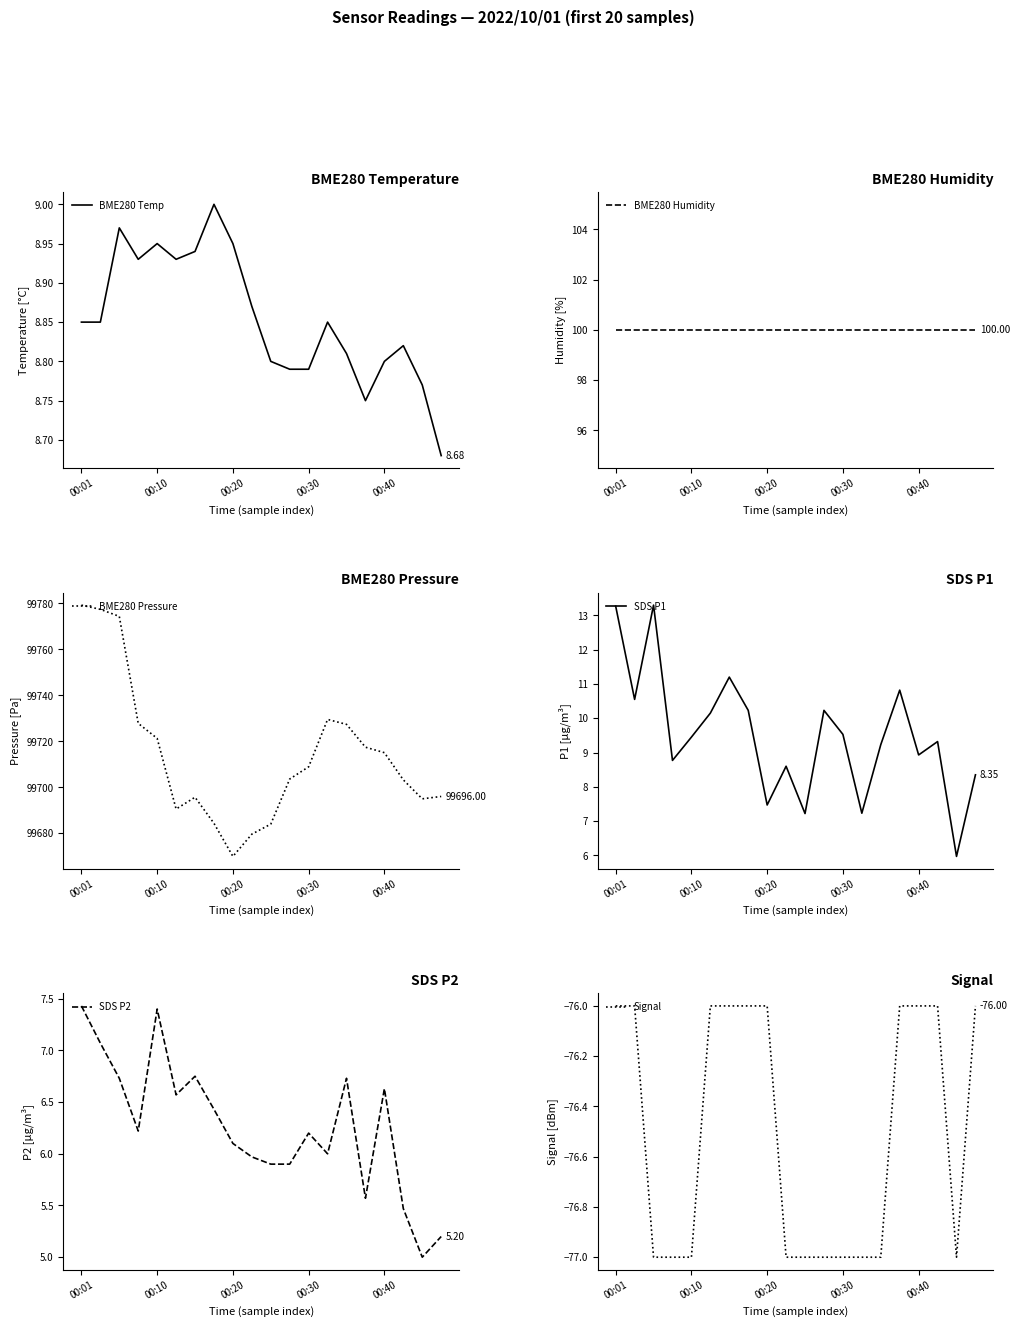

Which series has the largest range (max minus min)?

BME280 Pressure